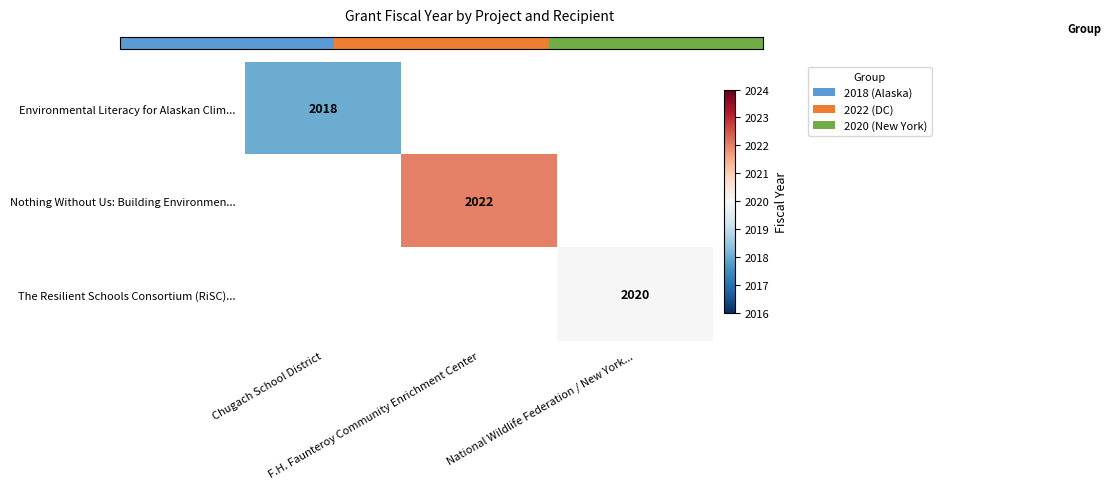

Is it true that Nothing Without Us: Building Environmen... equals 0 at National Wildlife Federation / New York...?

True